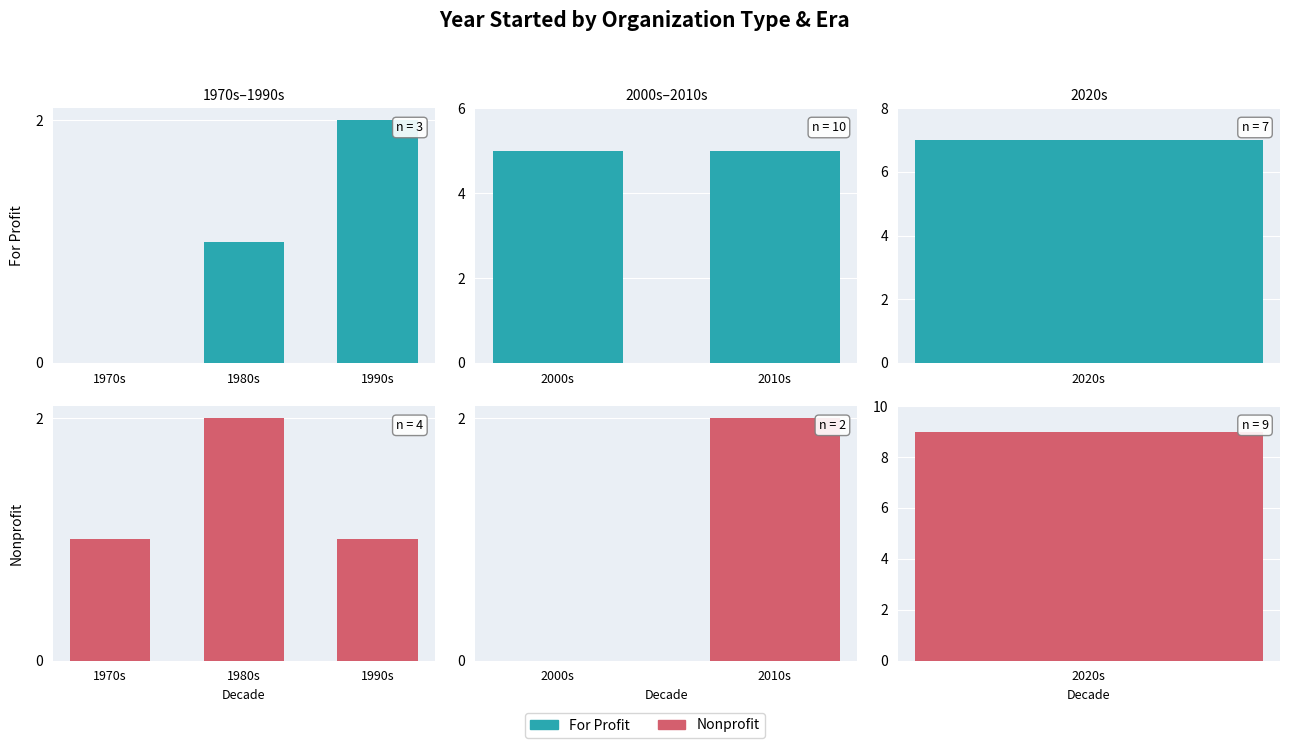

The Nonprofit series shows 2 at 2010s. True or false?

True